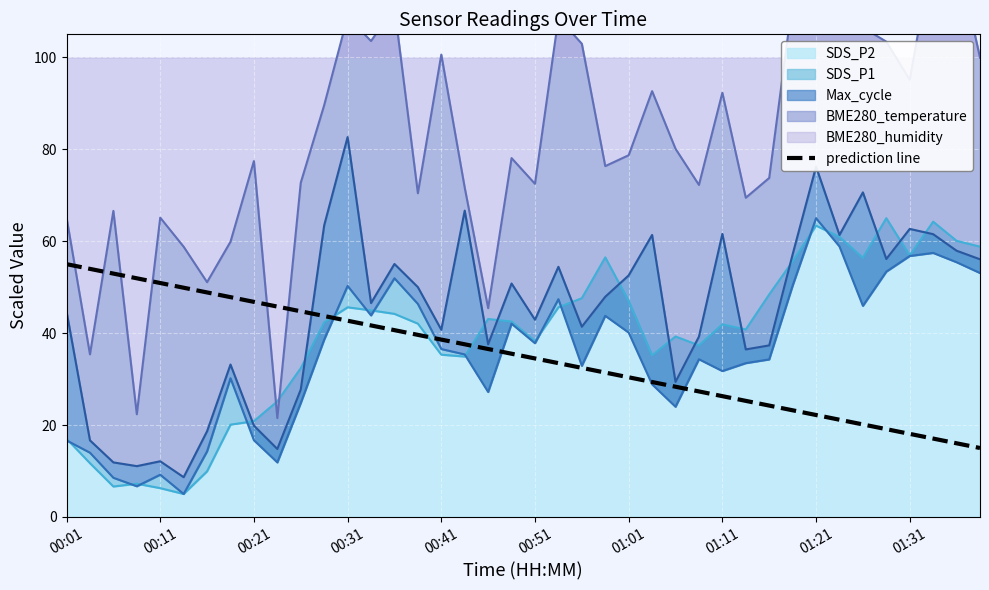

True or false: the data shows 15.0 at 39.

True